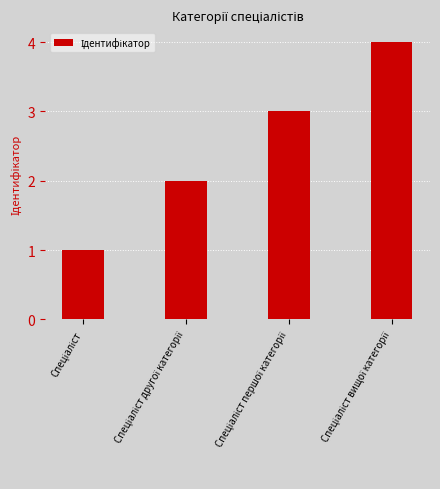

What is the difference between the maximum and minimum values?

3